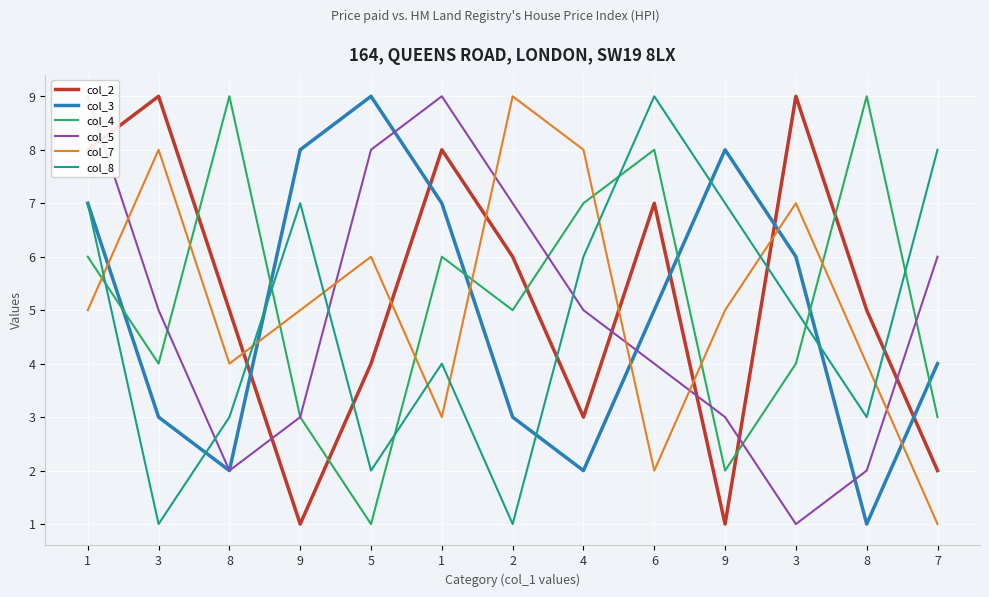

Which series changed the most between 2 and 3?

col_5